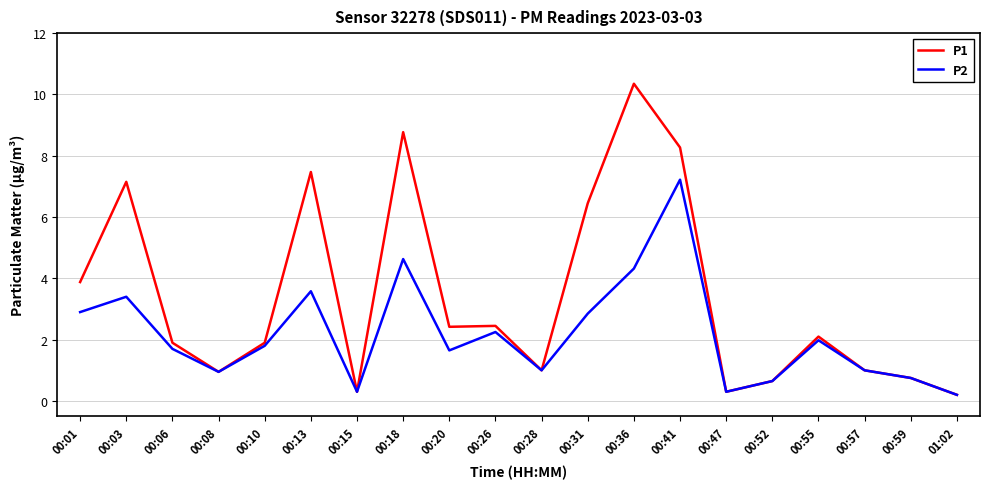

Between 00:08 and 00:31, which series saw the biggest shift?

P1